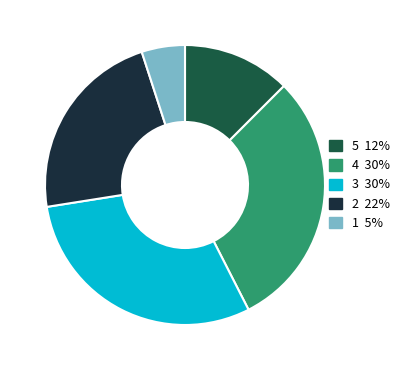

Is there any slice that represents more than half of the pie?

No